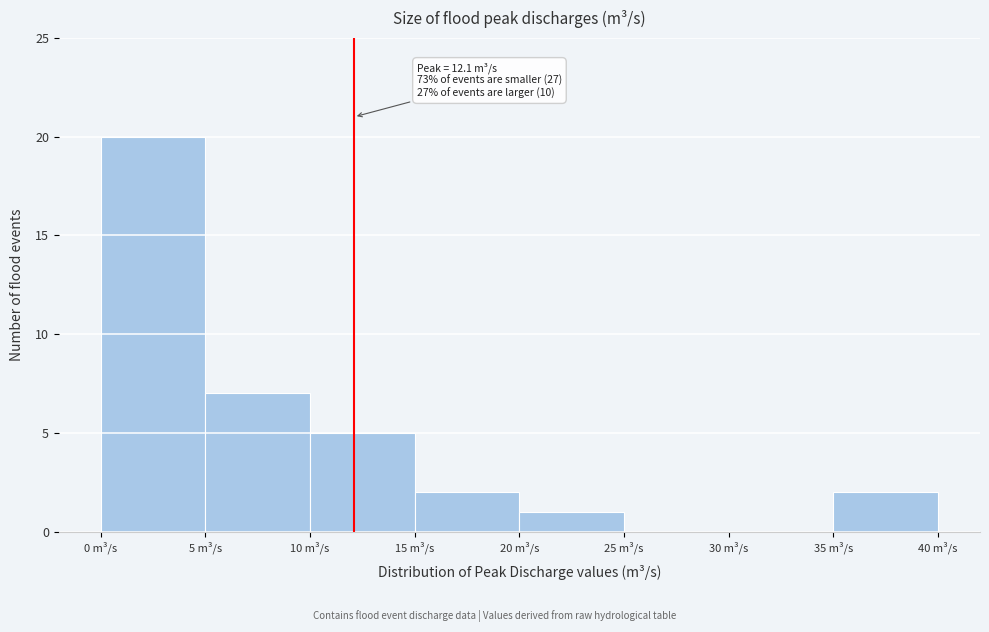

Over which range of the x-axis is the bar tallest?

0 to 5